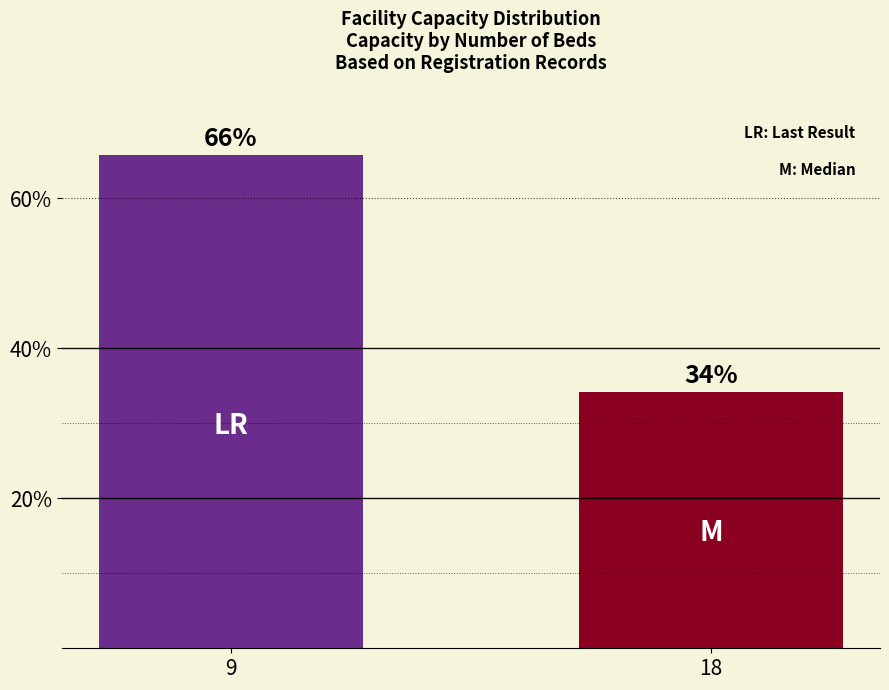

The value at 18 is 34.2. True or false?

True